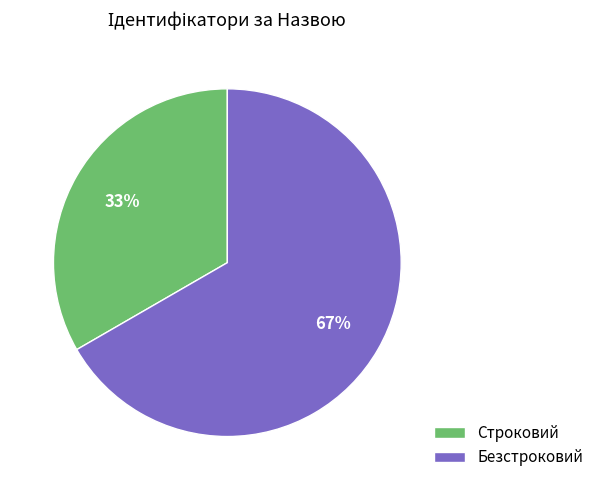

Which slice is the smallest?

Строковий